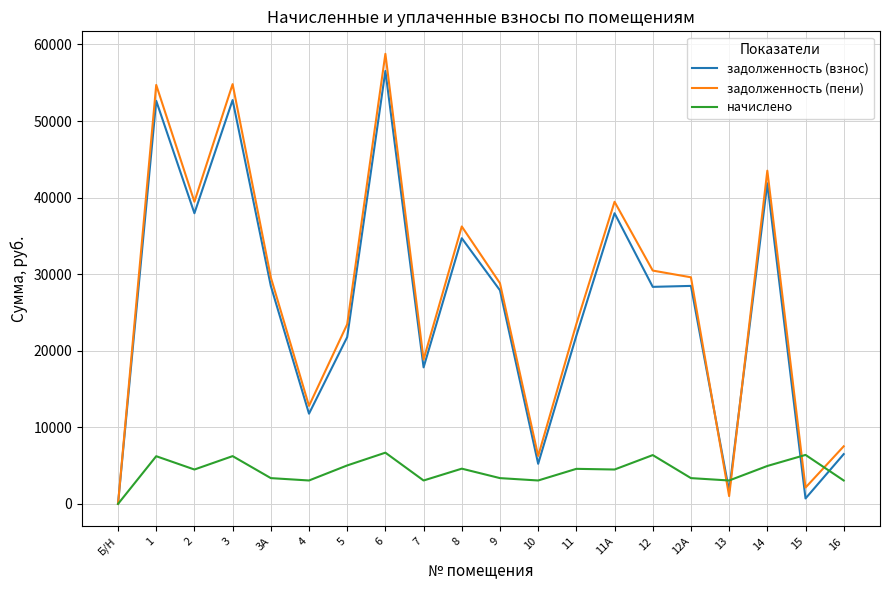

True or false: начислено has more than 1 points higher than both neighbors.

True